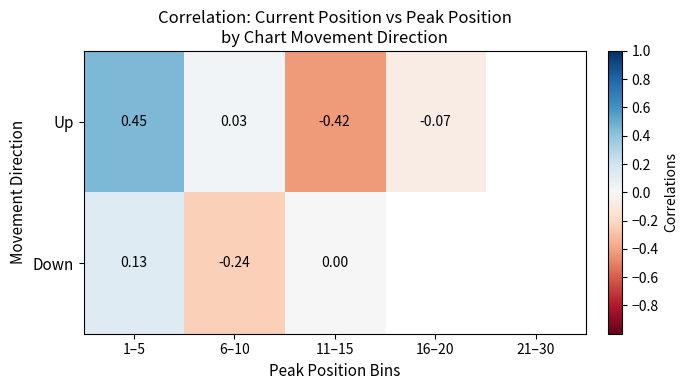

Is the value of Down at 1–5 greater than the value of Up at 1–5?

No